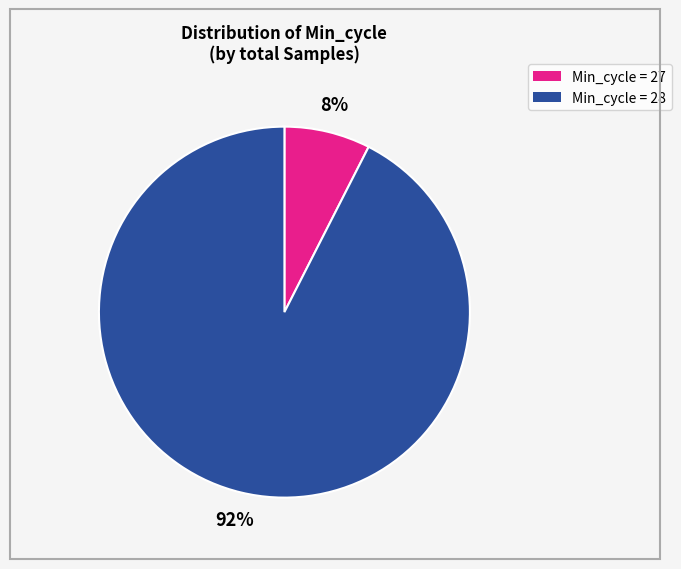

Which slice is the smallest?

Min_cycle = 27